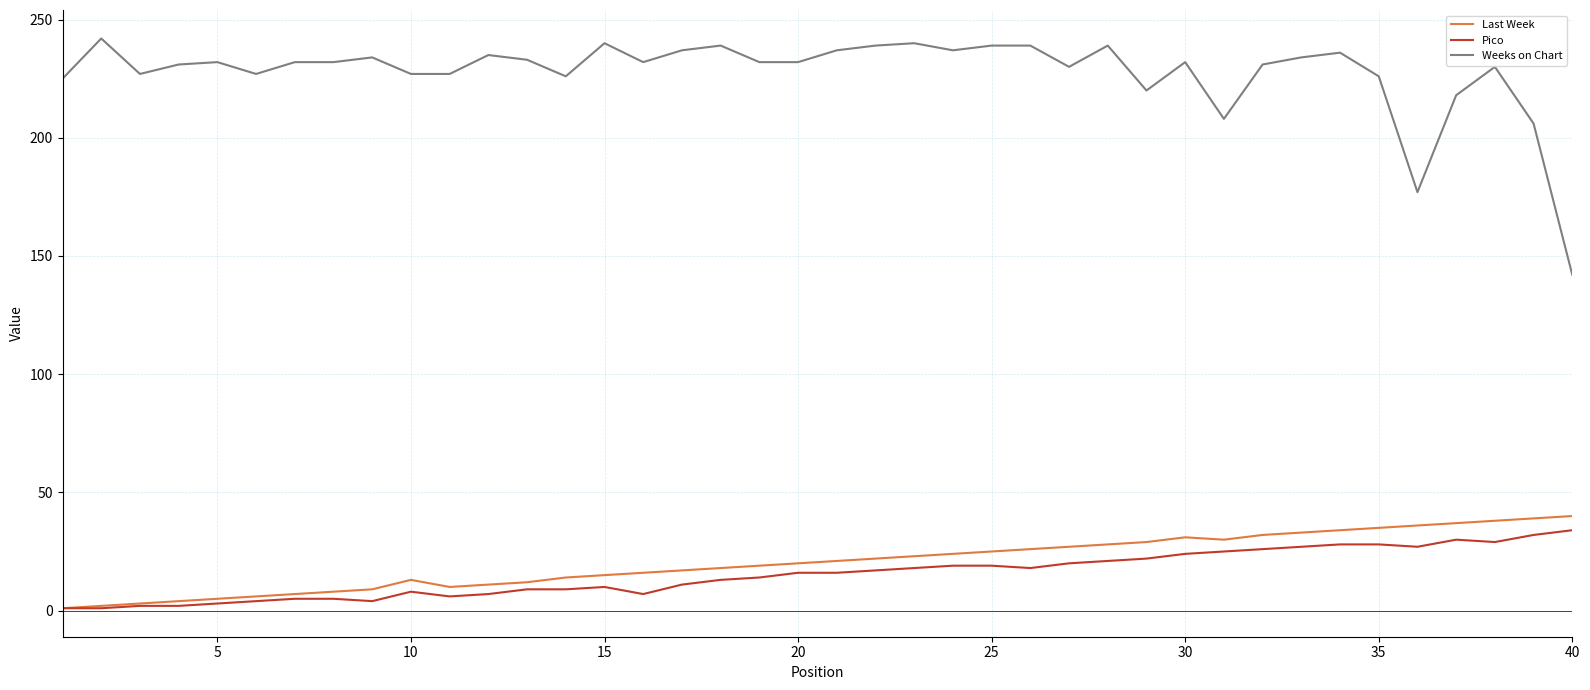

What is the maximum value for Pico?

34